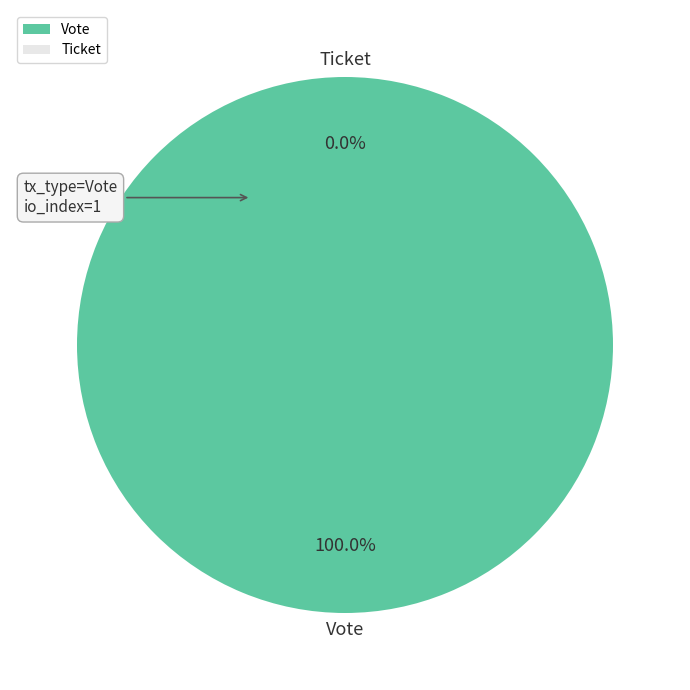

What is the total percentage of Vote and Ticket?

100.0%